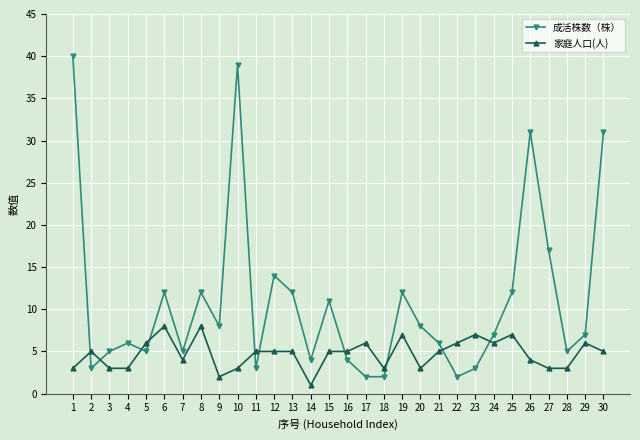

What value does the 家庭人口(人) series have at 1?

3